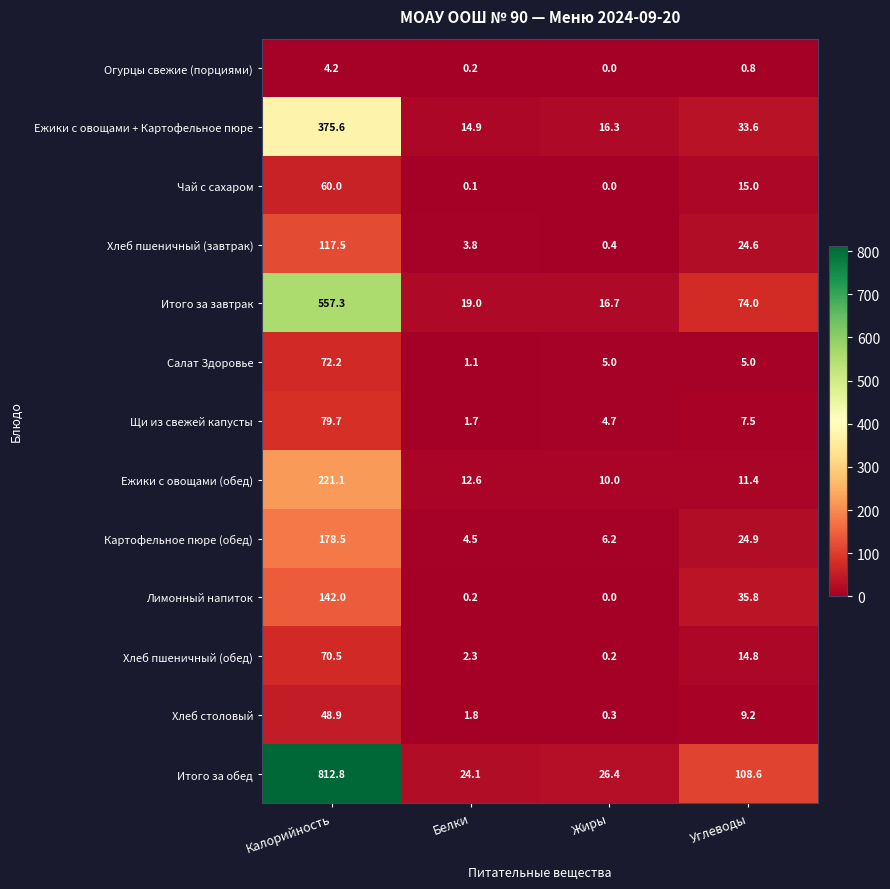

Which label corresponds to the largest value in the chart?

Калорийность